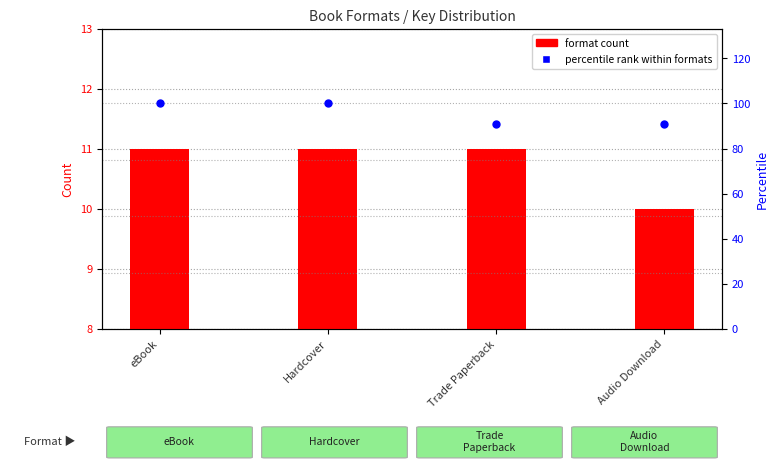

Which series contains the highest Y value?

percentile rank within formats